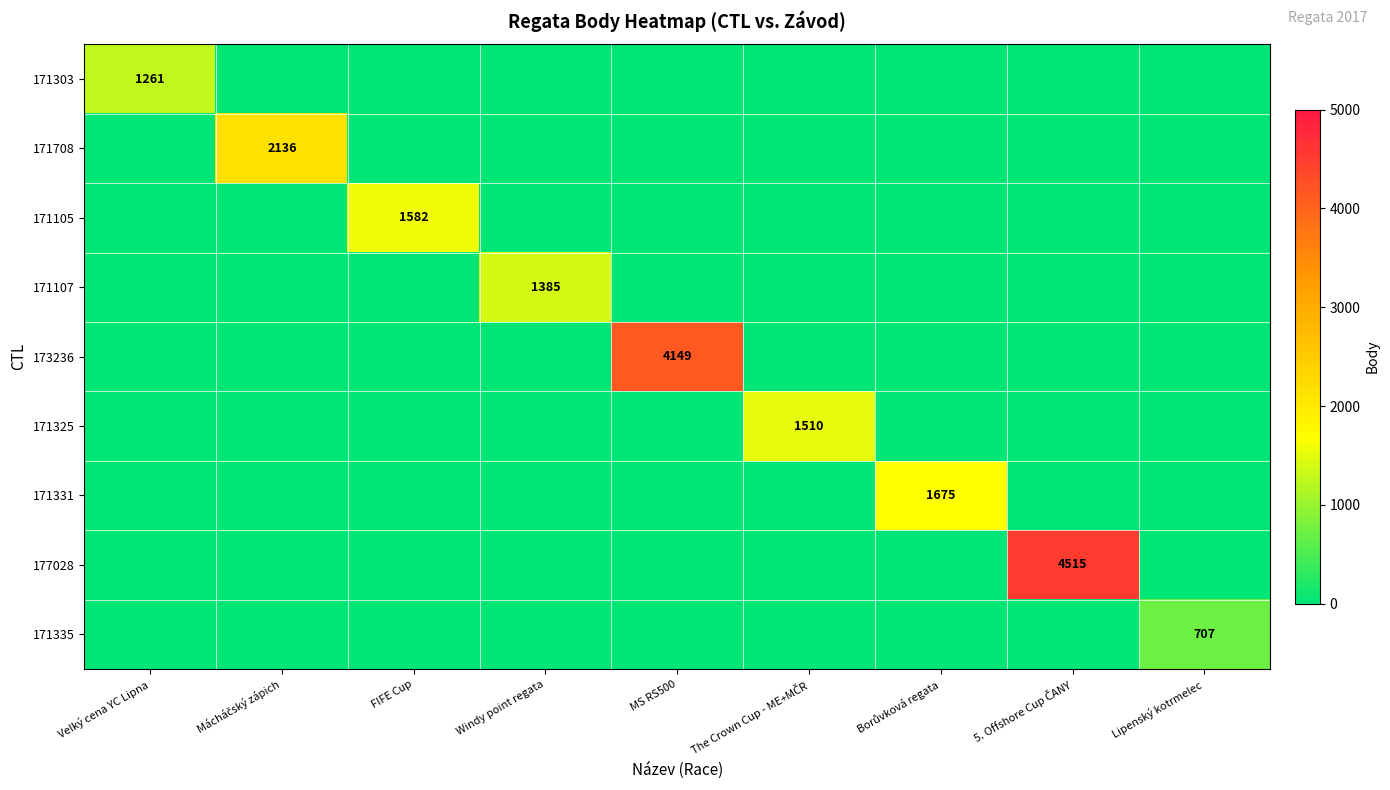

True or false: 171107 has a value of 0 at Mácháčský zápich.

True